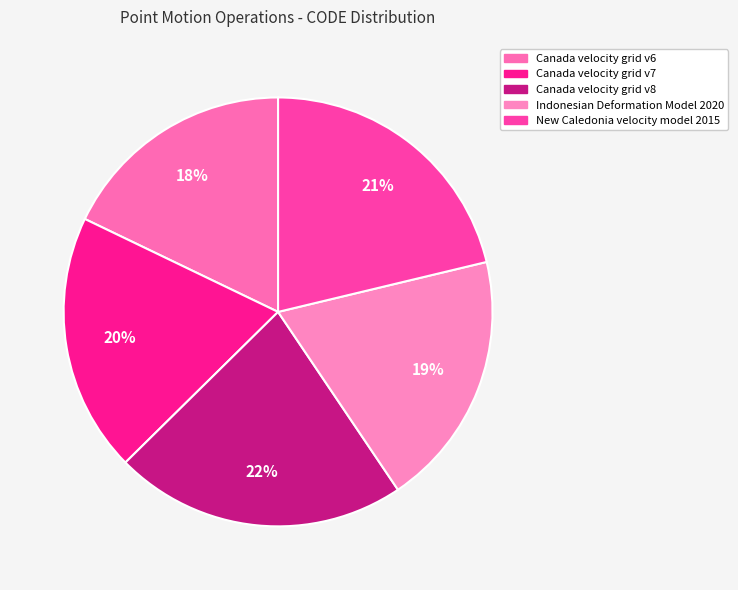

Count the number of slices in the pie.

5